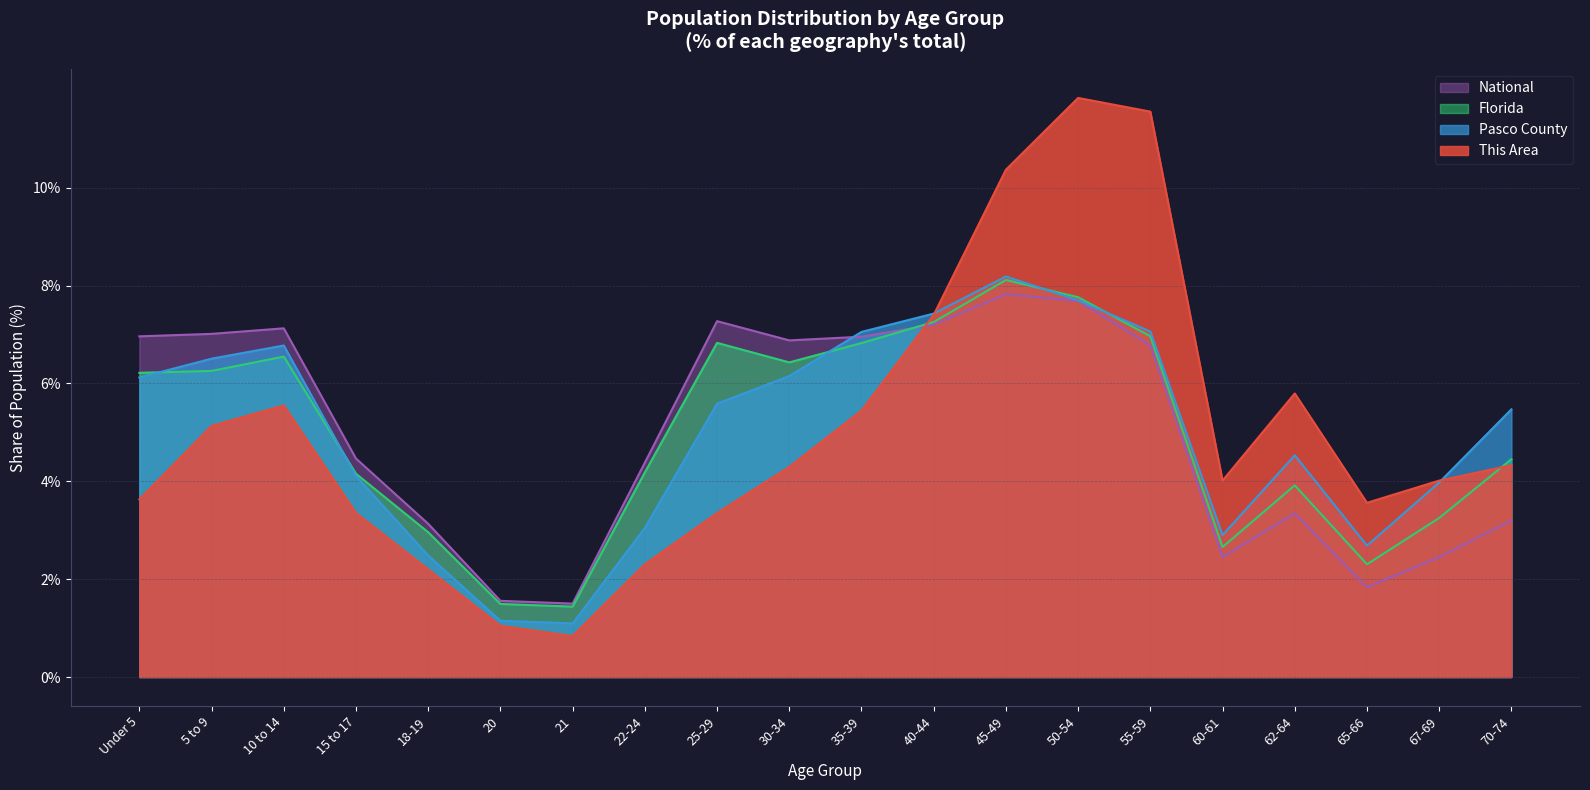

In This Area, how many points are higher than both neighbors (excluding endpoints)?

3